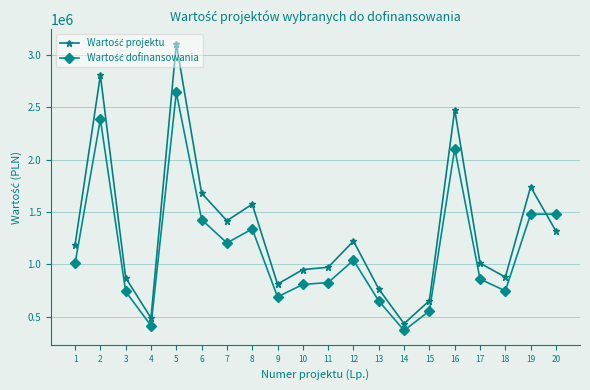

What is the difference between the highest and lowest values at 16?

371602.6